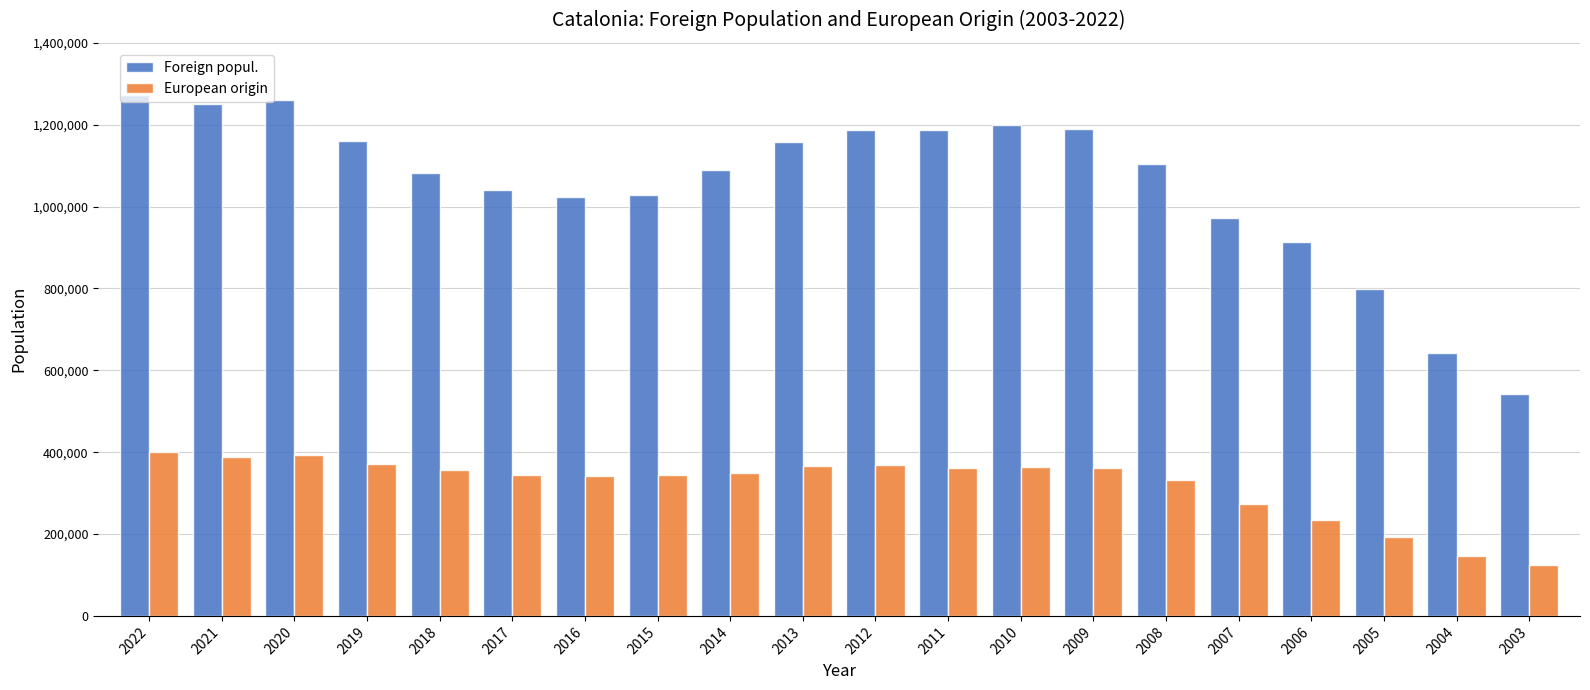

What is the lowest value of the European origin series?

123617